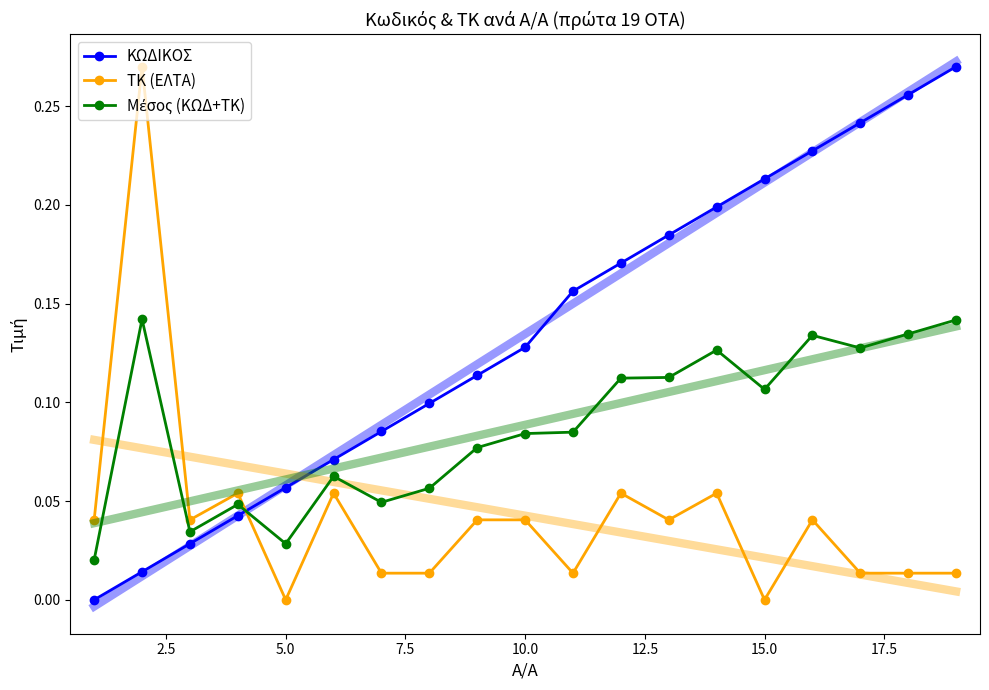

How many positive values does the ΚΩΔΙΚΟΣ series have?

18